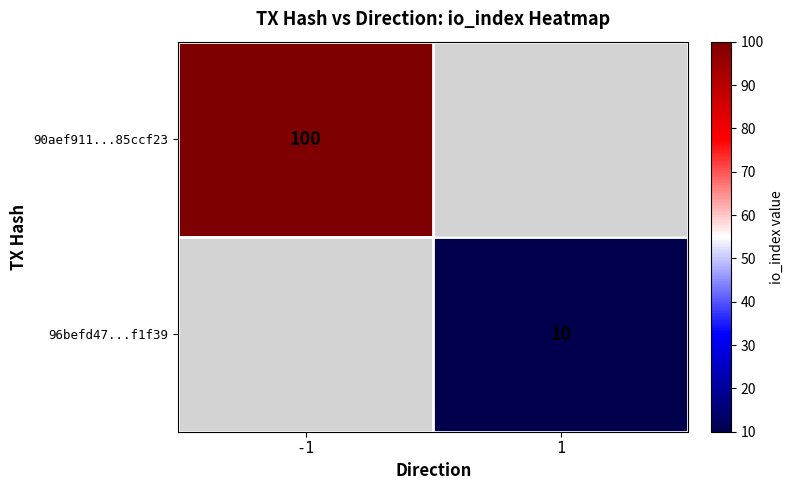

Count the number of categories in the chart.

2